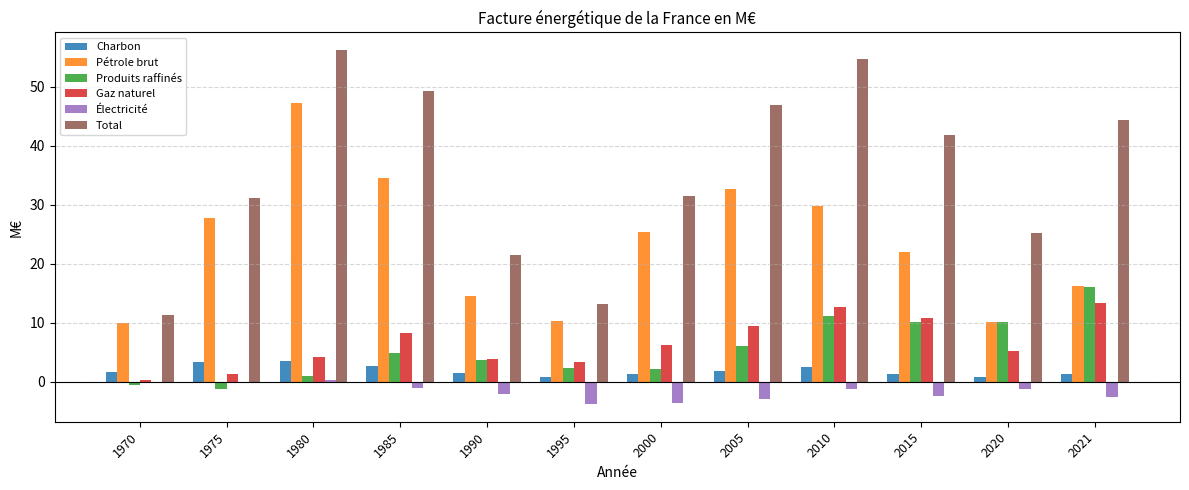

Is the value of Électricité at 1980 greater than the value of Pétrole brut at 2015?

No